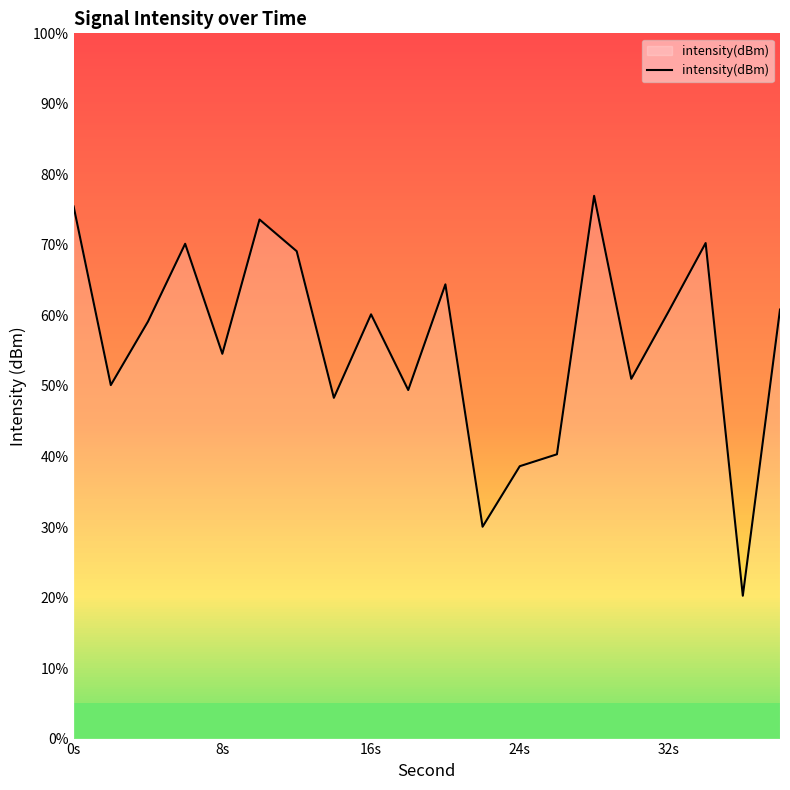

Reading left to right, what are all the values shown in this chart?

-114.8	-125.0	-121.3	-116.9	-123.2	-115.6	-117.4	-125.7	-120.9	-125.2	-119.2	-133.0	-129.6	-128.9	-114.2	-124.6	-120.8	-116.9	-136.9	-120.7